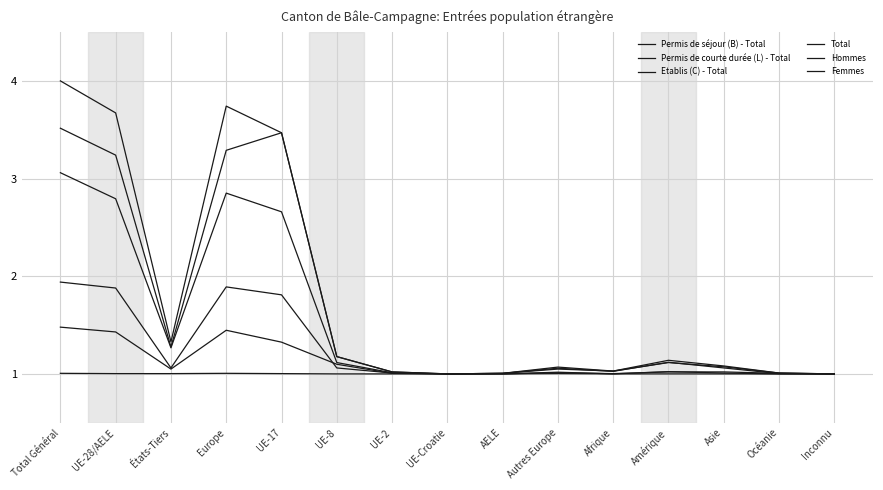

Reading left to right, what are all the values shown in this chart?

Permis de séjour (B) - Total: Total Général=3.5	UE-28/AELE=3.2	États-Tiers=1.3	Europe=3.3	UE-17=3.5	UE-8=1.2	UE-2=1.0	UE-Croatie=1.0	AELE=1.0	Autres Europe=1.0	Afrique=1.0	Amérique=1.1	Asie=1.1	Océanie=1.0	Inconnu=1.0
Permis de courte durée (L) - Total: Total Général=1.5	UE-28/AELE=1.4	États-Tiers=1.0	Europe=1.4	UE-17=1.3	UE-8=1.1	UE-2=1.0	UE-Croatie=1.0	AELE=1.0	Autres Europe=1.0	Afrique=1.0	Amérique=1.0	Asie=1.0	Océanie=1.0	Inconnu=1.0
Etablis (C) - Total: Total Général=1.0	UE-28/AELE=1.0	États-Tiers=1.0	Europe=1.0	UE-17=1.0	UE-8=1.0	UE-2=1.0	UE-Croatie=1.0	AELE=1.0	Autres Europe=1.0	Afrique=1.0	Amérique=1.0	Asie=1.0	Océanie=1.0	Inconnu=1.0
Total: Total Général=4.0	UE-28/AELE=3.7	États-Tiers=1.3	Europe=3.7	UE-17=3.5	UE-8=1.2	UE-2=1.0	UE-Croatie=1.0	AELE=1.0	Autres Europe=1.1	Afrique=1.0	Amérique=1.1	Asie=1.1	Océanie=1.0	Inconnu=1.0
Hommes: Total Général=3.1	UE-28/AELE=2.8	États-Tiers=1.3	Europe=2.9	UE-17=2.7	UE-8=1.1	UE-2=1.0	UE-Croatie=1.0	AELE=1.0	Autres Europe=1.1	Afrique=1.0	Amérique=1.1	Asie=1.1	Océanie=1.0	Inconnu=1.0
Femmes: Total Général=1.9	UE-28/AELE=1.9	États-Tiers=1.1	Europe=1.9	UE-17=1.8	UE-8=1.1	UE-2=1.0	UE-Croatie=1.0	AELE=1.0	Autres Europe=1.0	Afrique=1.0	Amérique=1.0	Asie=1.0	Océanie=1.0	Inconnu=1.0